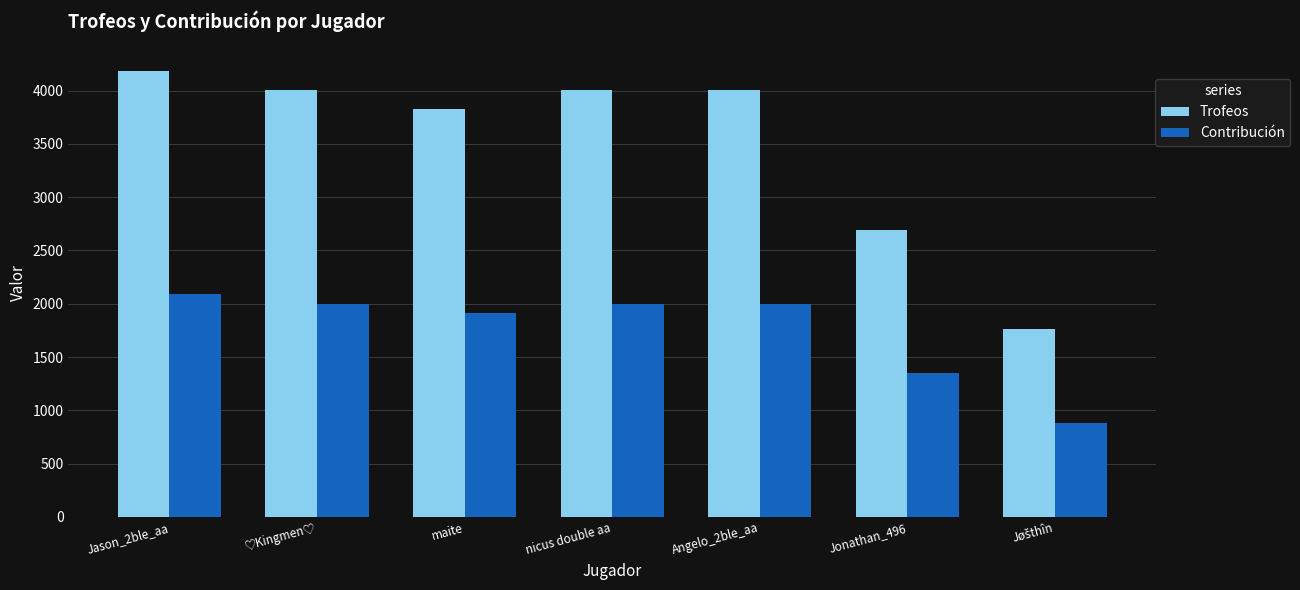

The Contribución series shows 430 at nicus double aa. True or false?

False